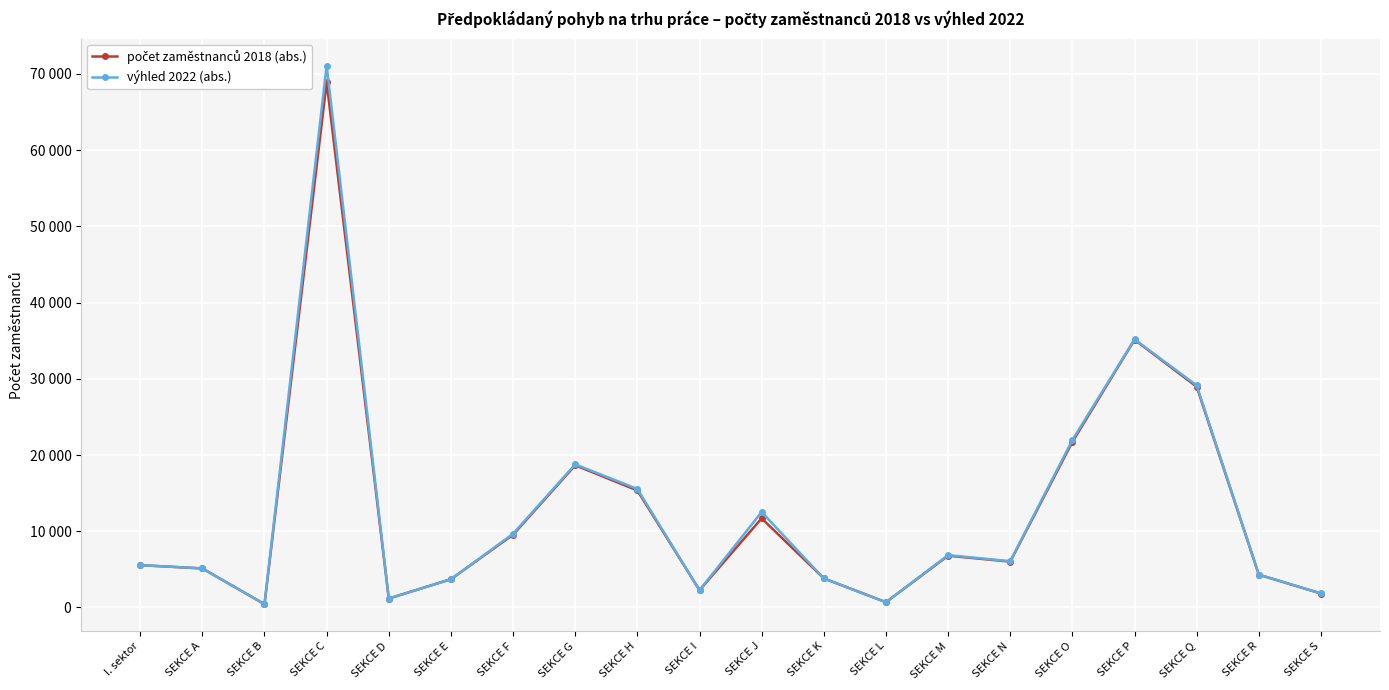

Does the chart display data point markers on the line(s)?

Yes